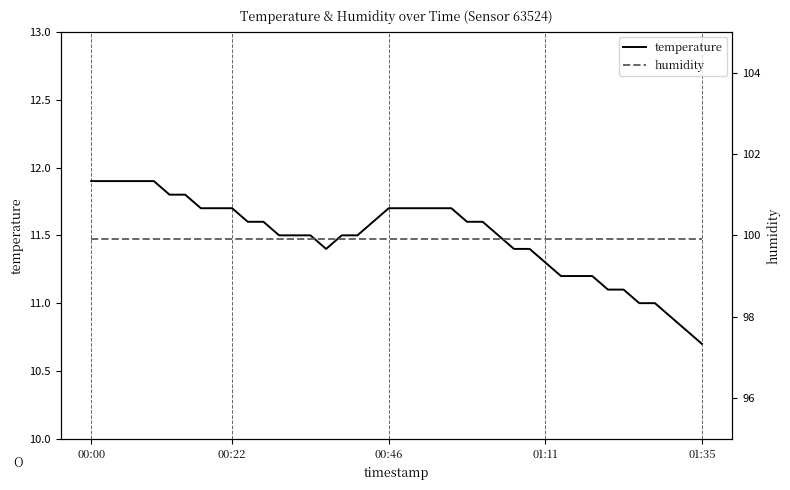

What is the value of the temperature point at the 18th from the left?

11.5